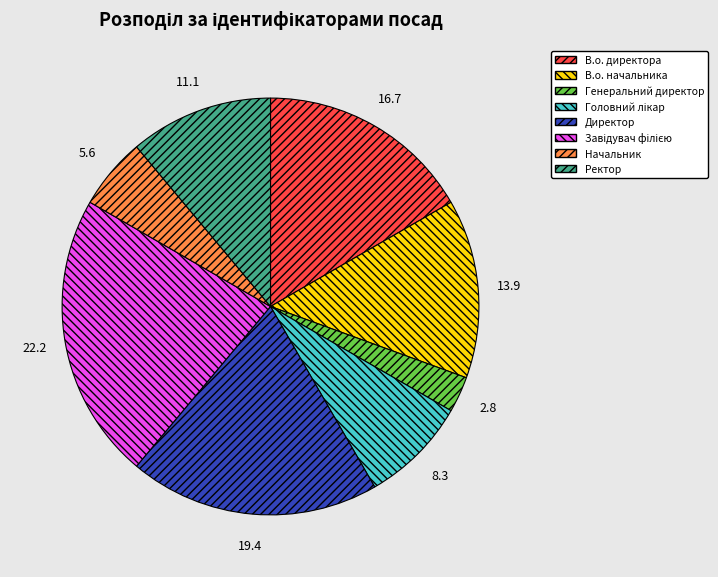

Count the number of slices in the pie.

8